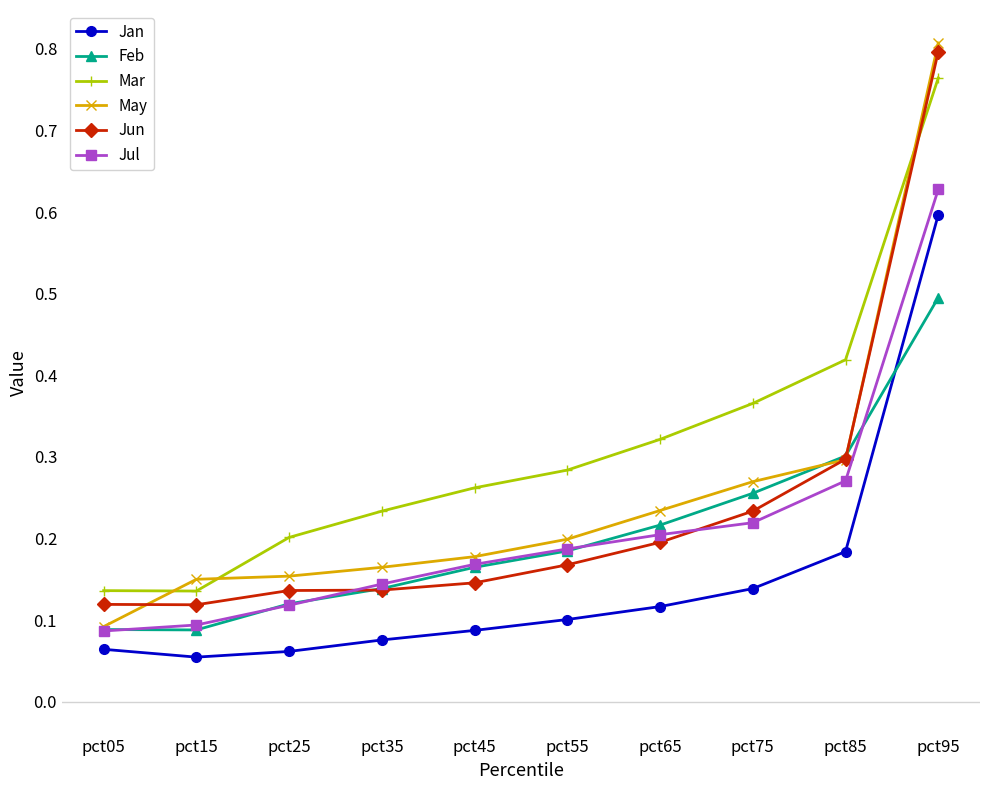

After their last crossing, which series has the higher values: Jan or Feb?

Jan